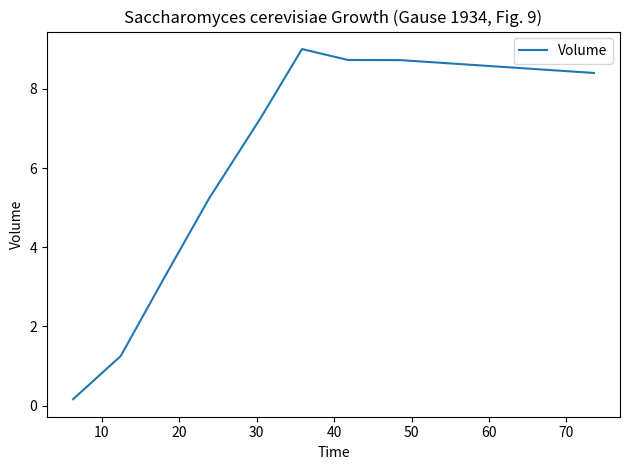

What is the greatest value displayed?

9.0